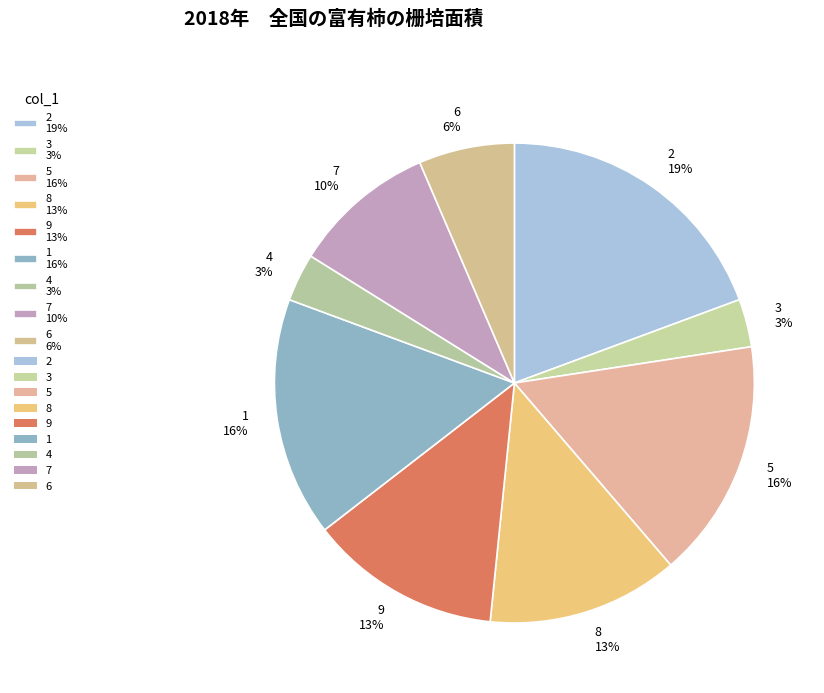

Combined, do 3 3% and 9 13% account for over 50%?

No